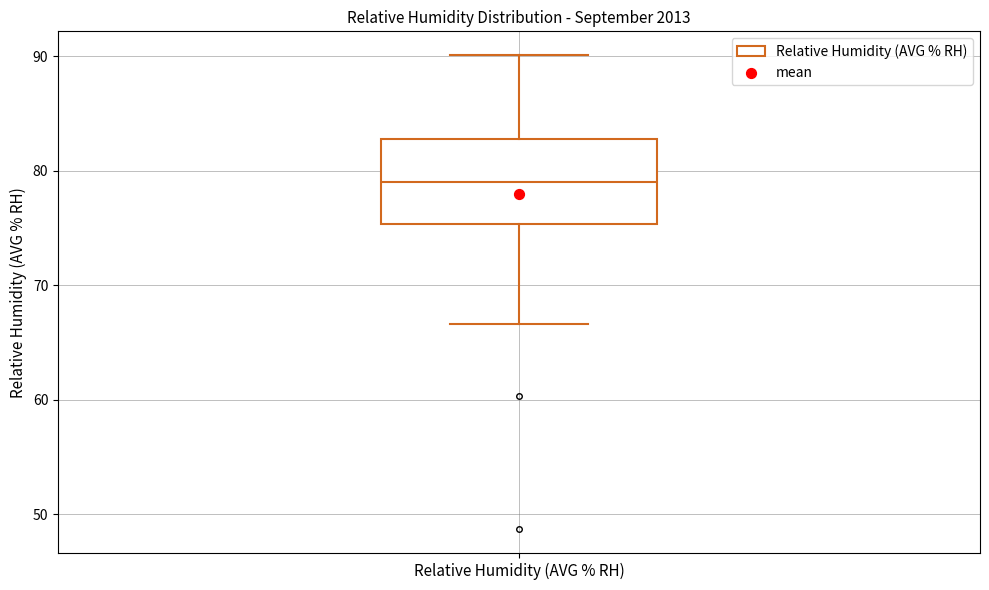

Read this box plot against the y-axis: the position of the median line, the range covered by the box, and the ends of both whiskers. The values are not printed on the chart, so give them approximately, as read against the axis.

median 79, box 75 to 83, whiskers 67 to 90